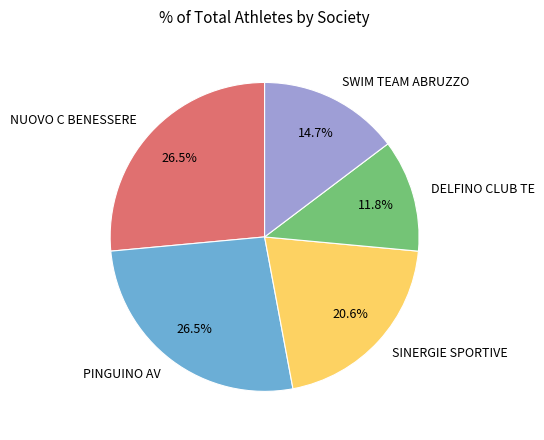

Which slice is the smallest?

DELFINO CLUB TE